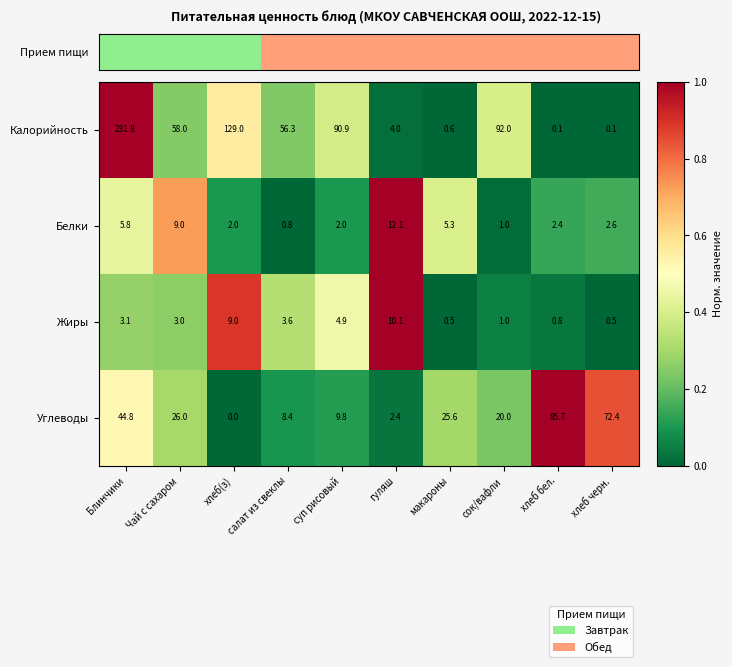

At салат из свеклы, list the series in order from largest to smallest.

Калорийность, Углеводы, Жиры, Белки